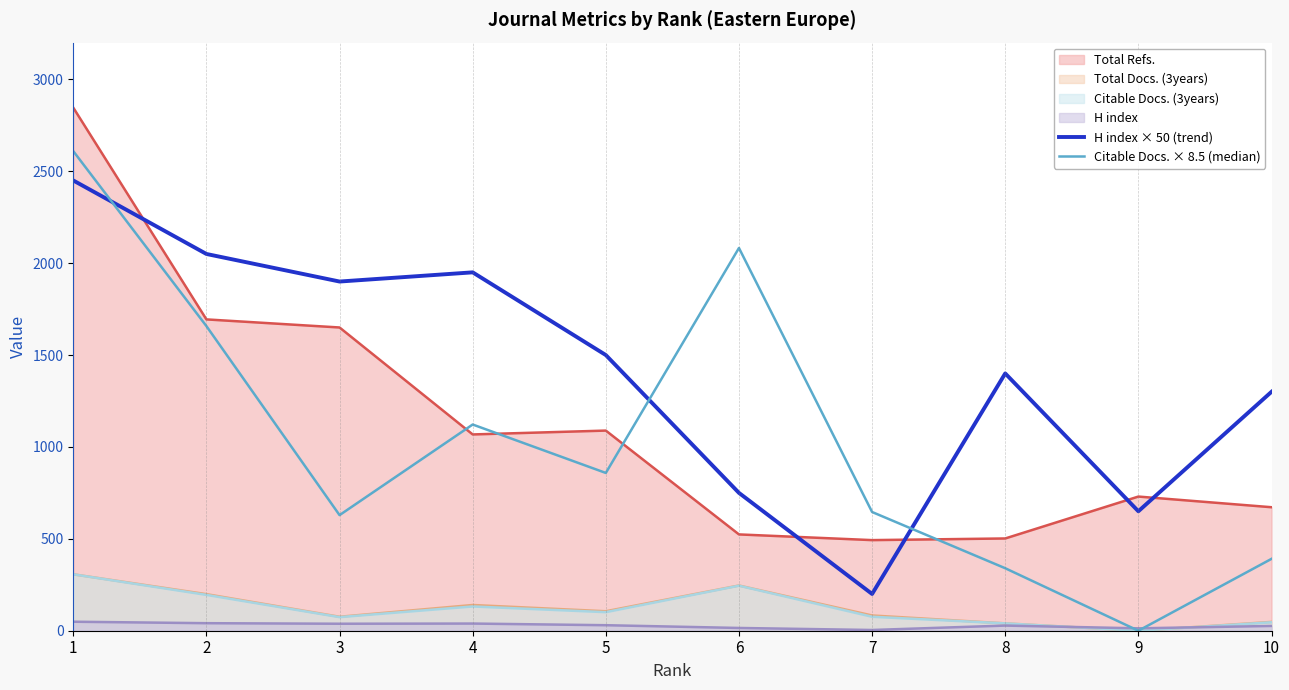

How many values in the H index × 50 (trend) series are below 1500?

5